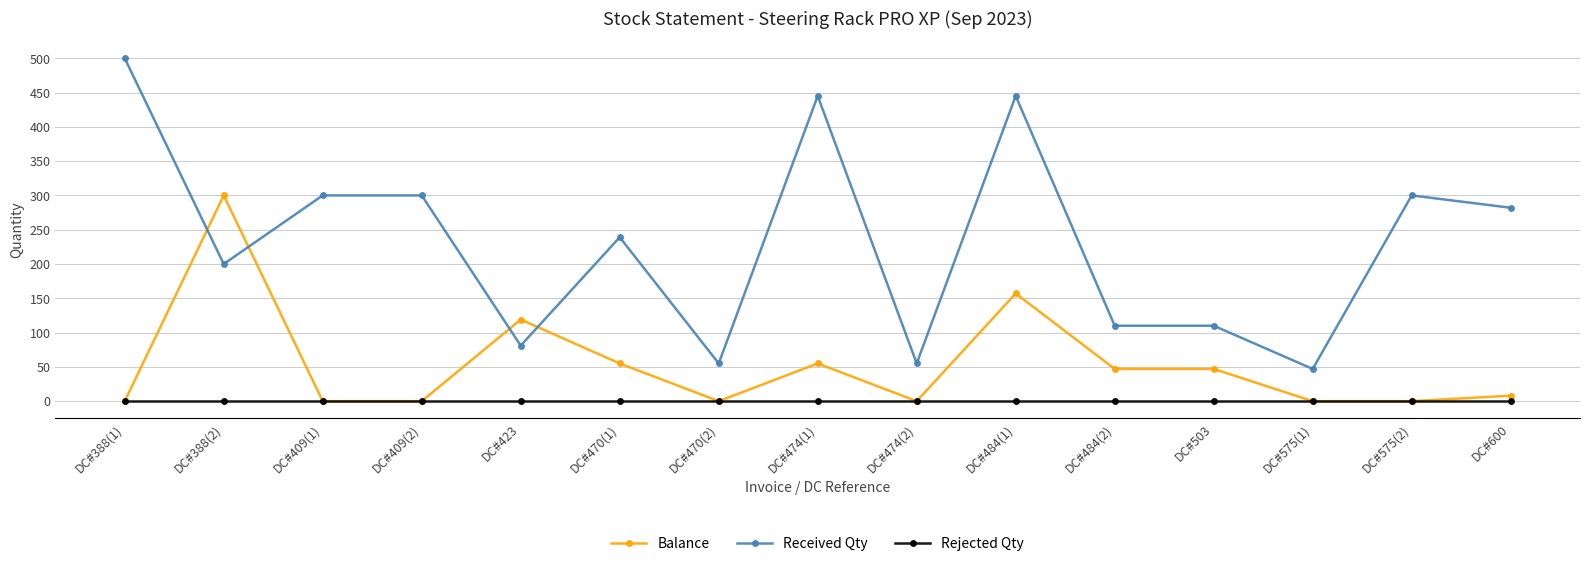

List the series in order of their peak value, highest first.

Received Qty, Balance, Rejected Qty